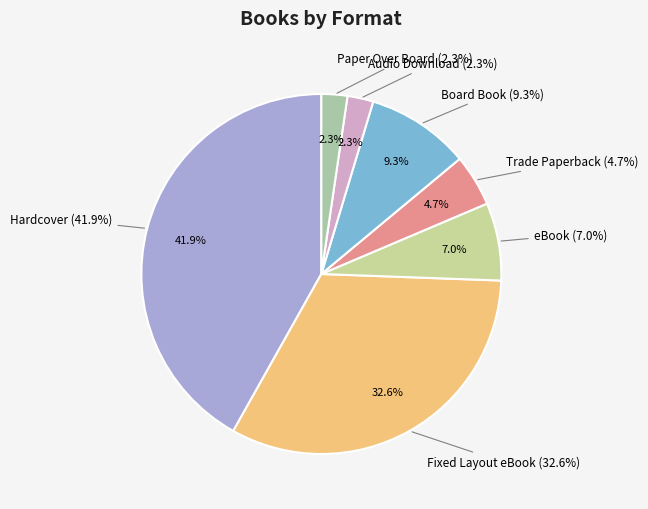

How much of the chart is everything except Fixed Layout eBook?

67.4%